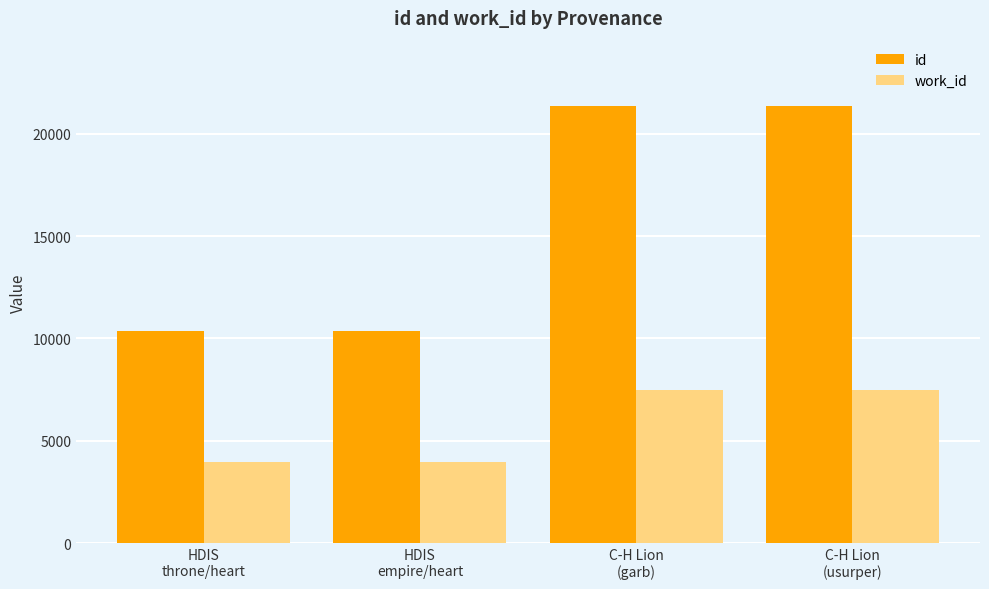

How many bars are there in total?

8